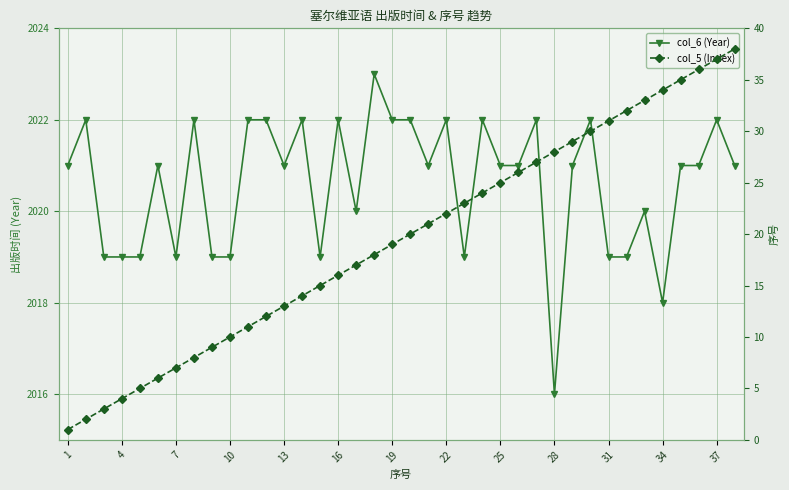

The col_6 (Year) series shows 630 at 22. True or false?

False